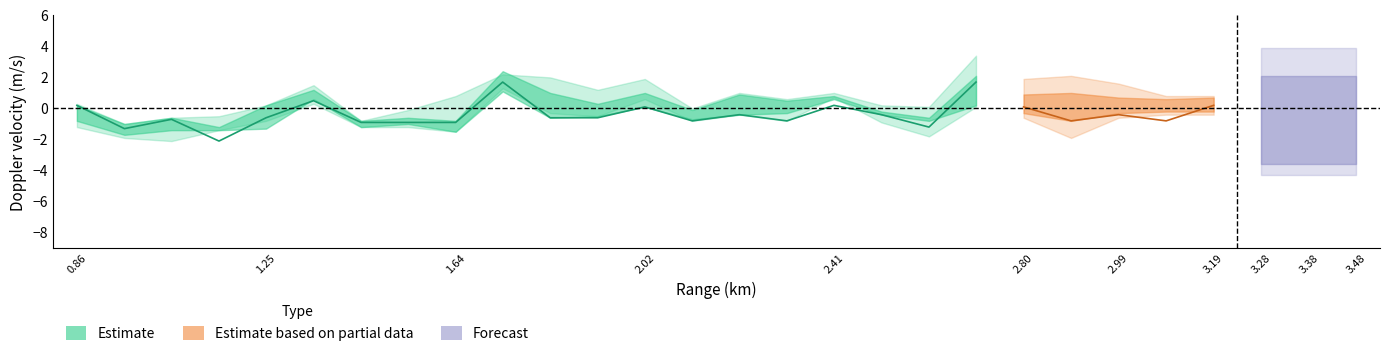

How many interior local peaks does the center series have?

6